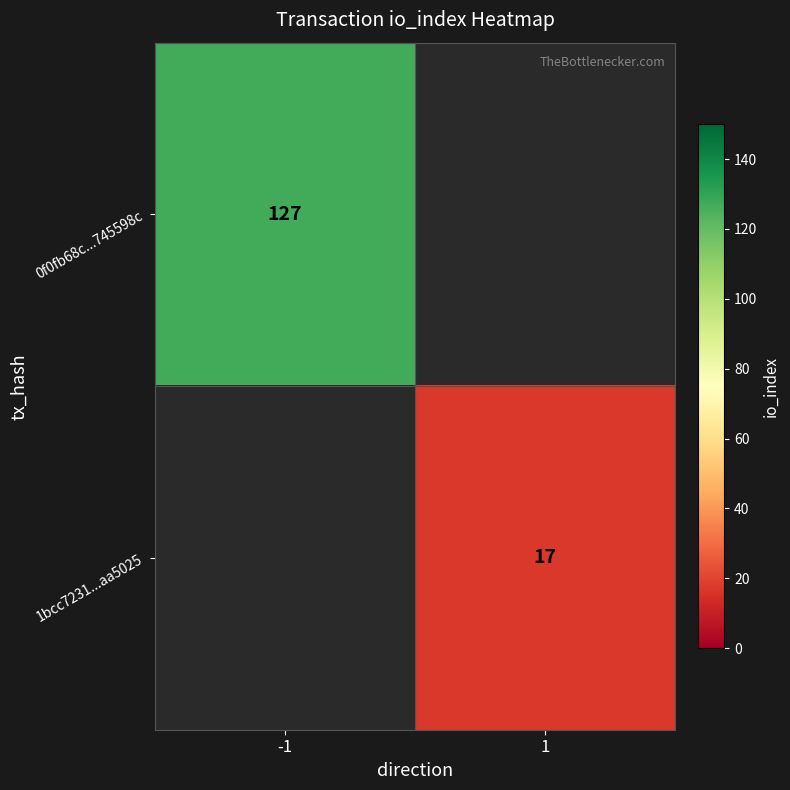

The value of 0f0fb68c...745598c at -1 is 43. True or false?

False